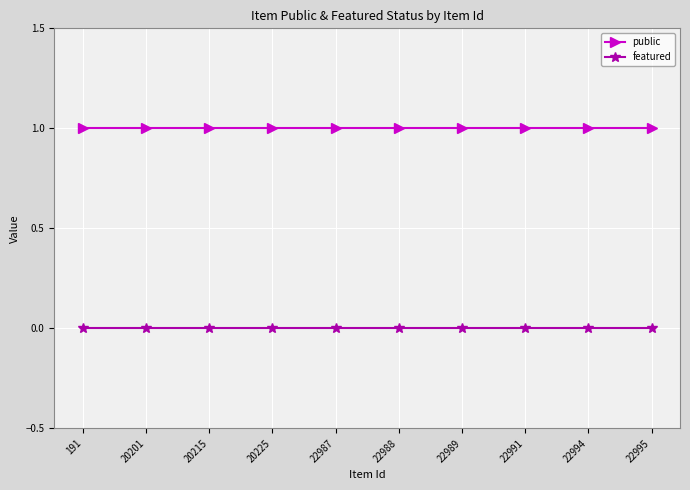

Is the value of featured at 22995 greater than the value of public at 22994?

No